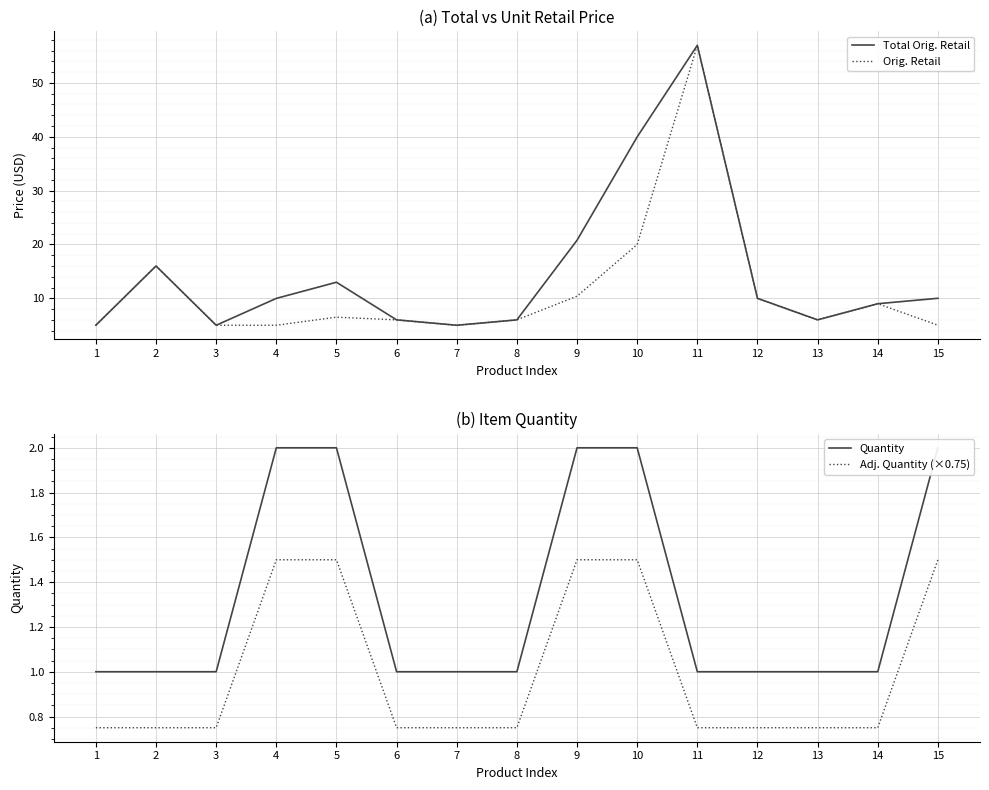

True or false: Orig. Retail and Total Orig. Retail cross at least once.

False